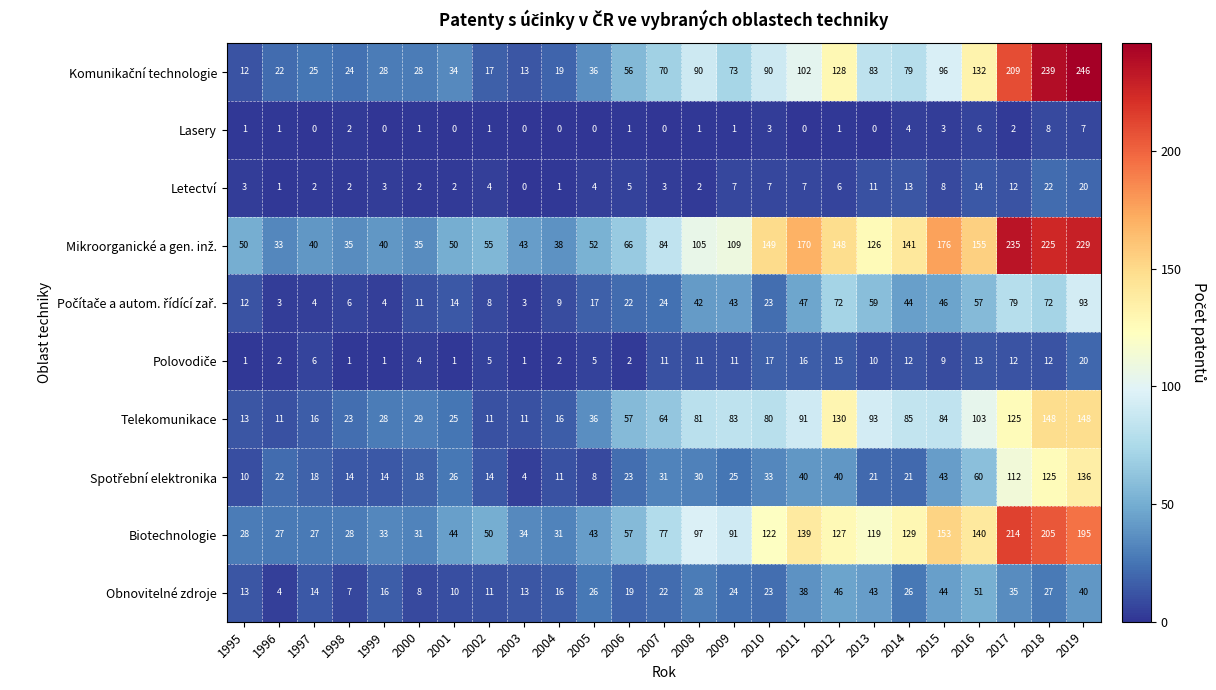

The Obnovitelné zdroje series shows 39 at 2014. True or false?

False